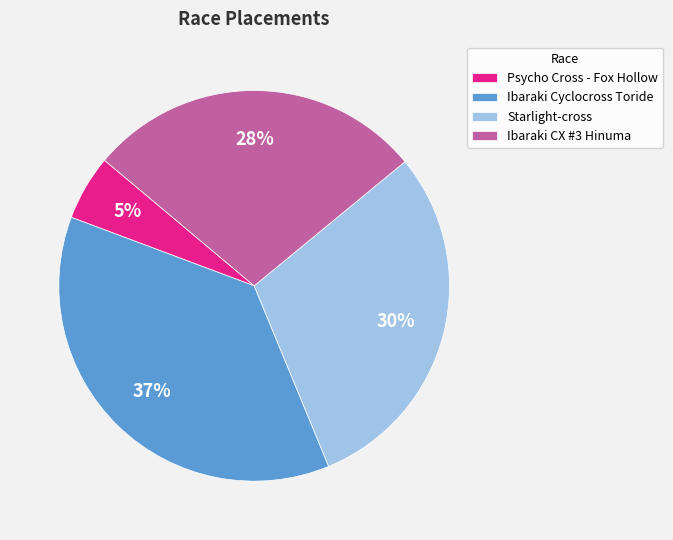

Between Starlight-cross and Psycho Cross - Fox Hollow, which is larger?

Starlight-cross